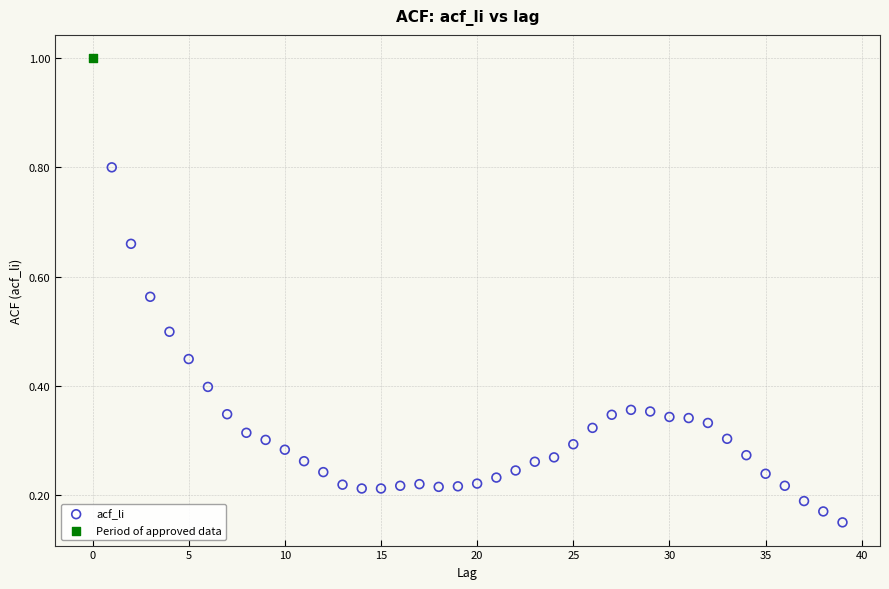

What are all the series names shown in the legend?

acf_li, Period of approved data